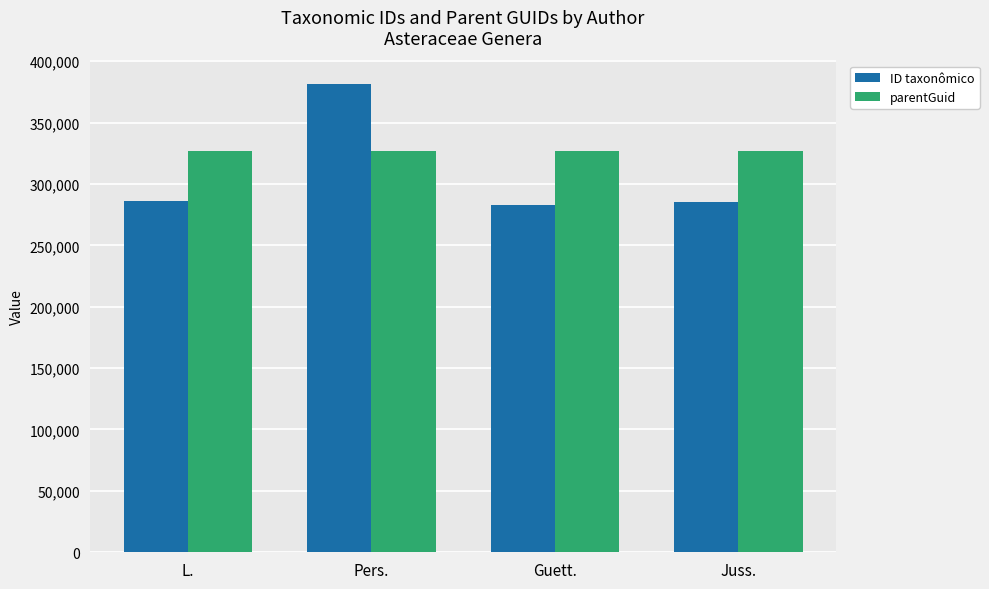

What is the difference between the maximum and second lowest values in the ID taxonômico series?

96213